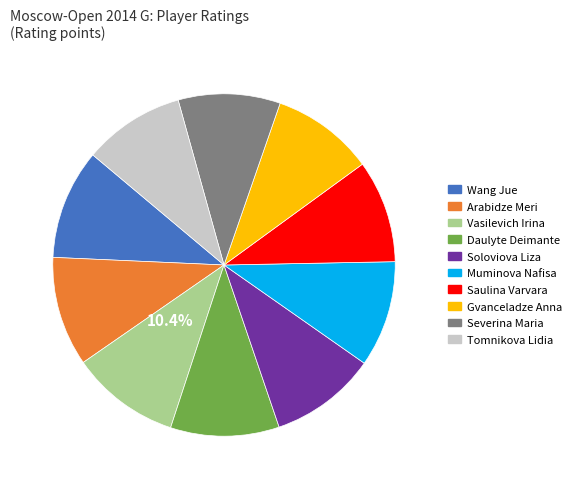

What is the largest slice in the pie chart?

Wang Jue